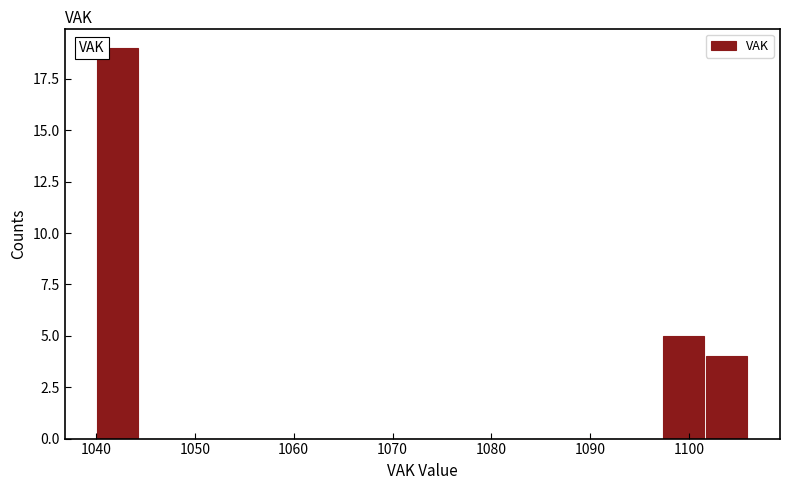

How tall is the bar that spans 1097.2 to 1101.6 on the x-axis? Neither the bar edges nor the heights are printed on the chart, so give them approximately, as read against the axes.

5